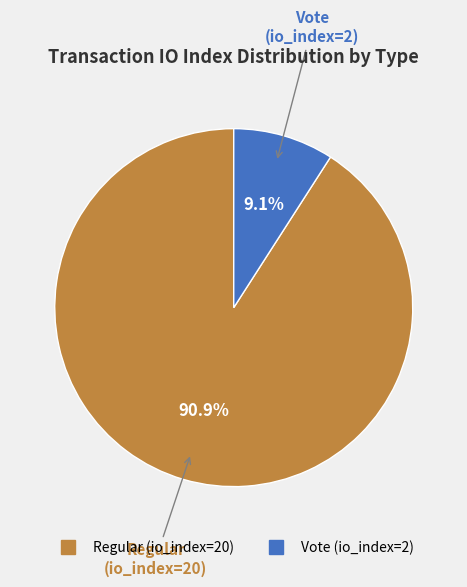

To the nearest percent, what is the average slice percentage?

50%